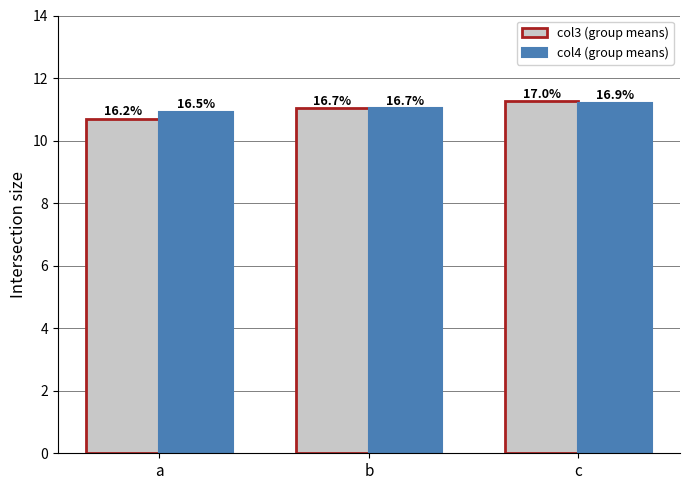

The col4 (group means) series shows 10.9 at a. True or false?

True